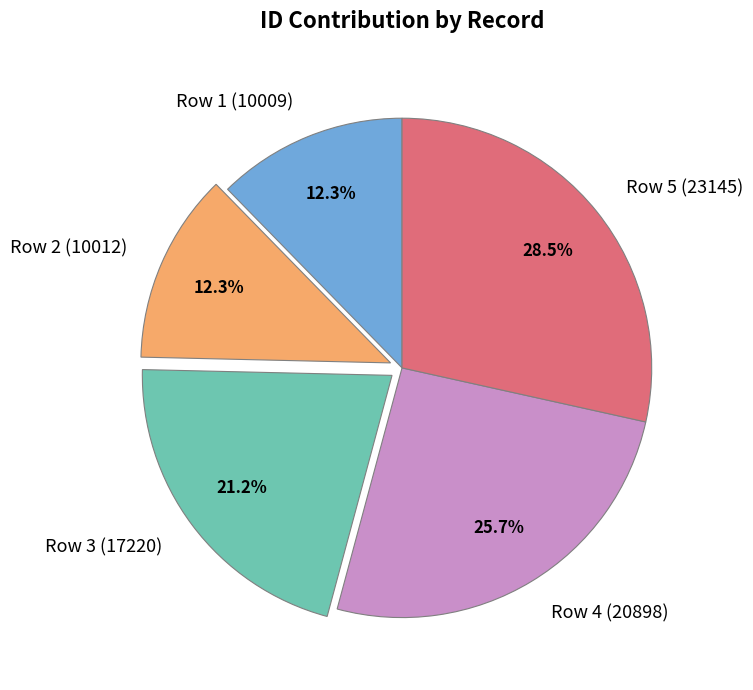

Does Row 2 (10012) account for over 50% of the chart?

No